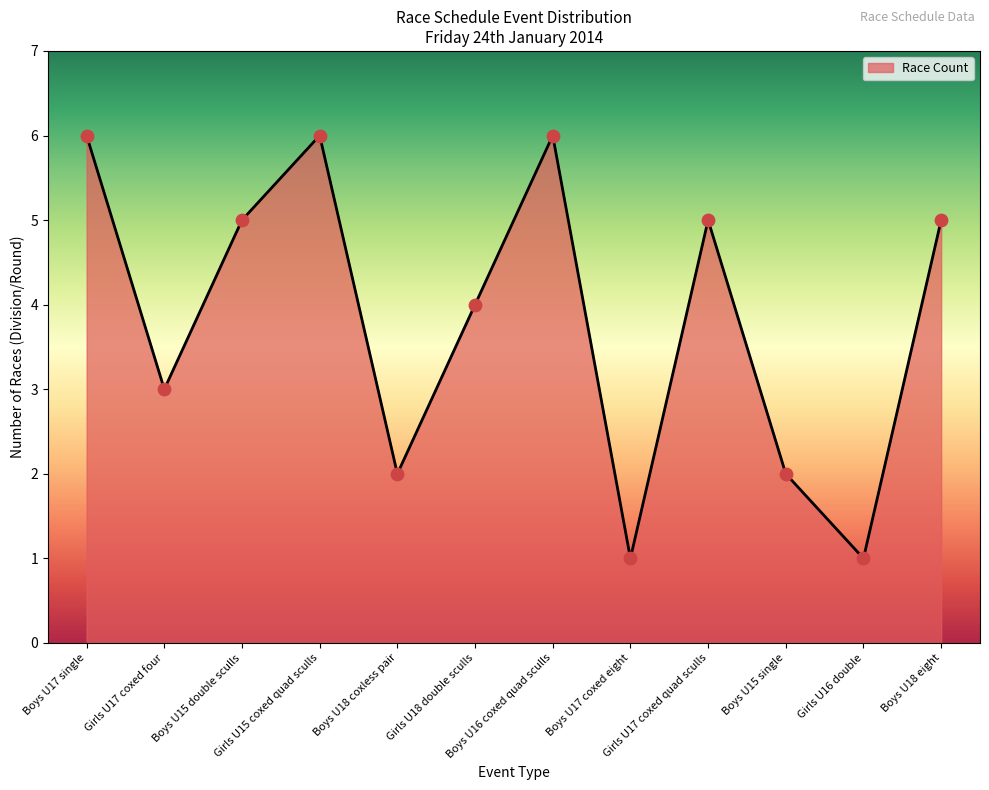

Between Girls U16 double and Girls U15 coxed quad sculls, which is larger?

Girls U15 coxed quad sculls